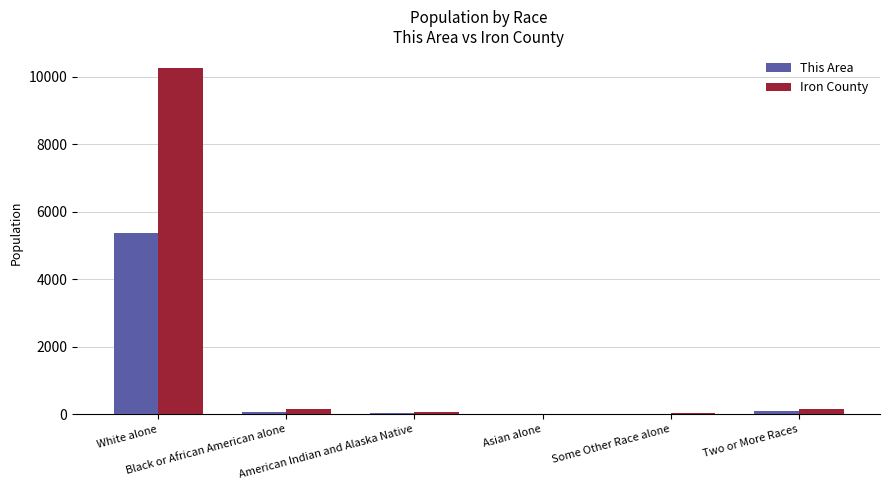

What is the greatest value displayed?

10250